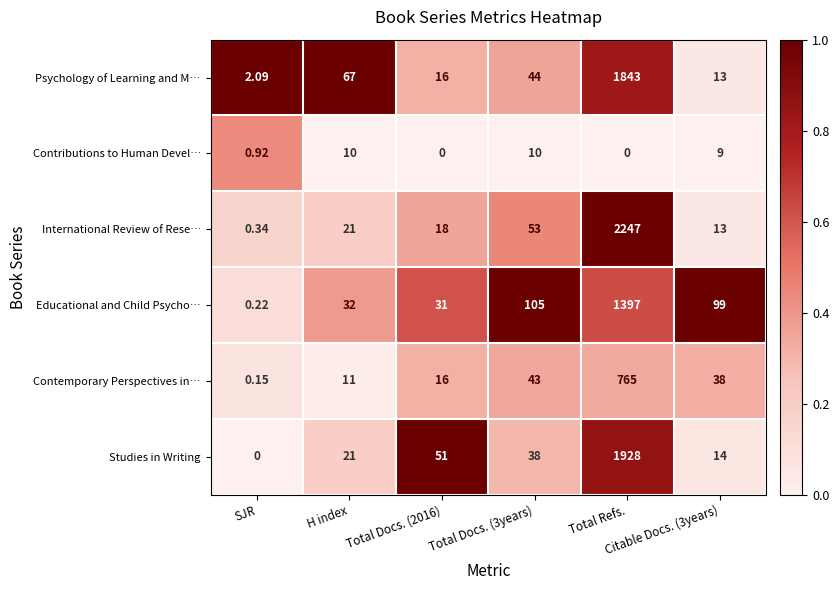

Rank the series by their maximum value, from lowest to highest.

Contributions to Human Devel…, Contemporary Perspectives in…, Educational and Child Psycho…, Psychology of Learning and M…, Studies in Writing, International Review of Rese…